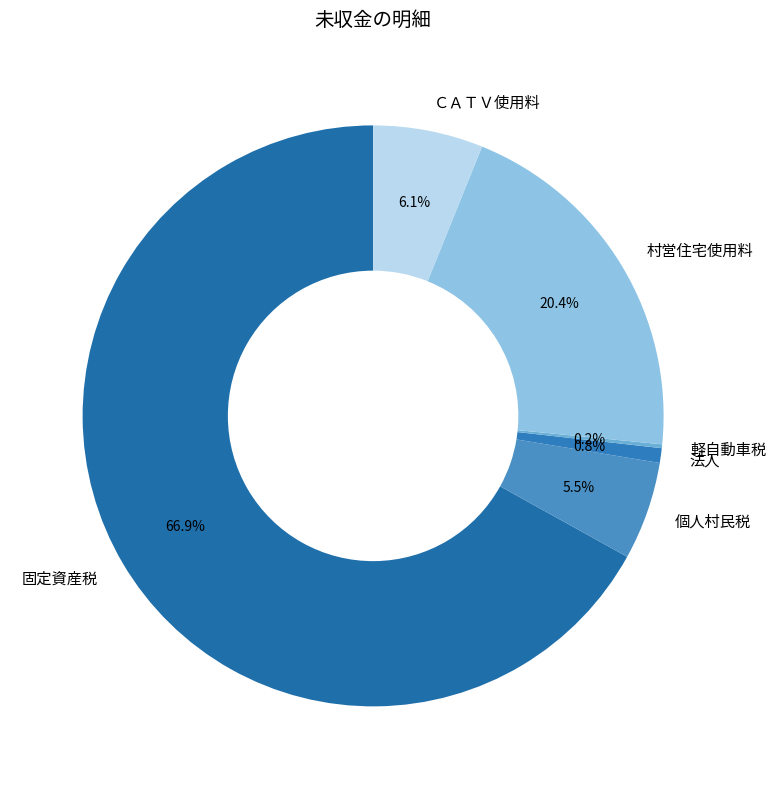

Which has a higher value, 村営住宅使用料 or ＣＡＴＶ使用料?

村営住宅使用料